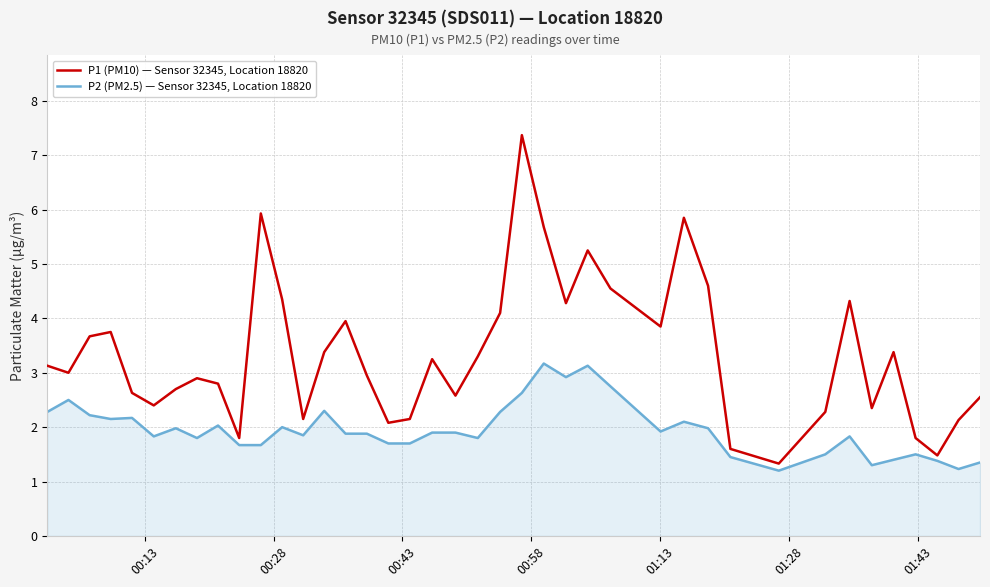

Which series has the largest total across all categories?

P1 (PM10) — Sensor 32345, Location 18820